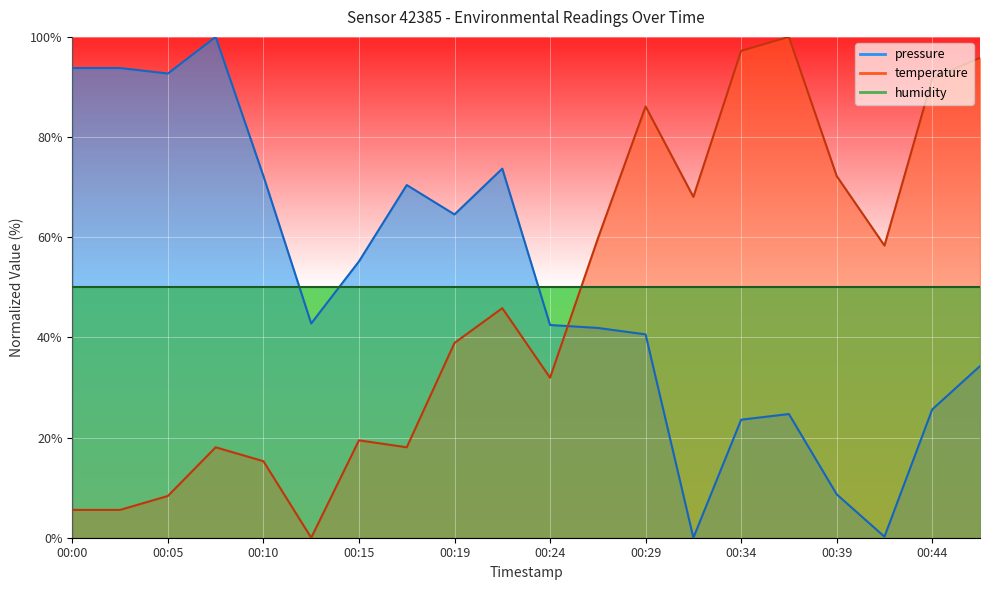

Reading left to right, extract all data points from this chart.

pressure: 00:00=93.8	00:02=93.8	00:05=92.7	00:07=100.0	00:10=72.2	00:12=42.8	00:15=55.2	00:17=70.4	00:19=64.5	00:22=73.7	00:24=42.5	00:27=41.9	00:29=40.6	00:32=0.0	00:34=23.6	00:36=24.7	00:39=8.7	00:41=0.2	00:44=25.6	00:46=34.3
temperature: 00:00=5.6	00:02=5.6	00:05=8.3	00:07=18.1	00:10=15.3	00:12=0.0	00:15=19.4	00:17=18.1	00:19=38.9	00:22=45.8	00:24=31.9	00:27=59.7	00:29=86.1	00:32=68.1	00:34=97.2	00:36=100.0	00:39=72.2	00:41=58.3	00:44=91.7	00:46=95.8